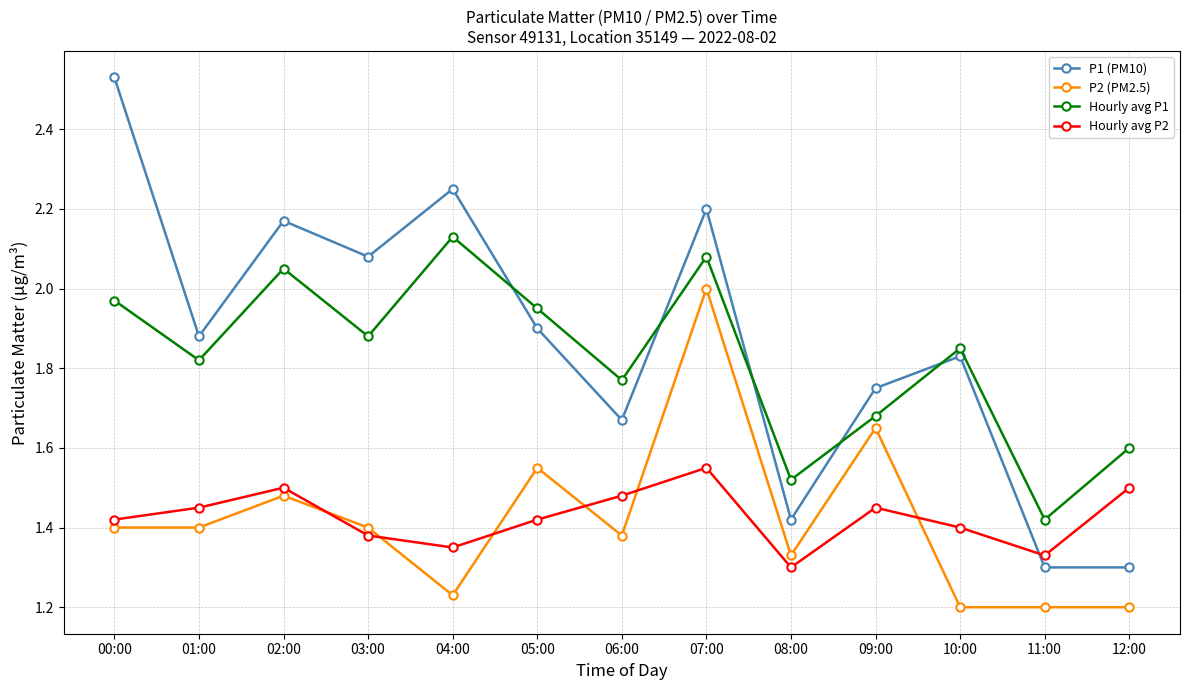

Is this an area chart (filled region under the line)?

No